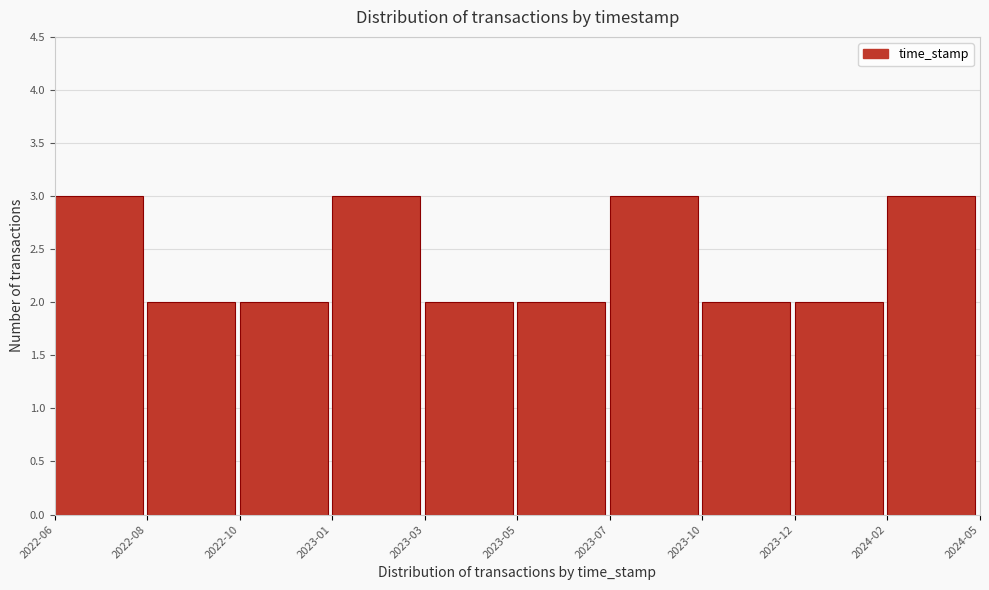

Reading right to left, extract all data points from this chart.

3	2	2	3	2	2	3	2	2	3